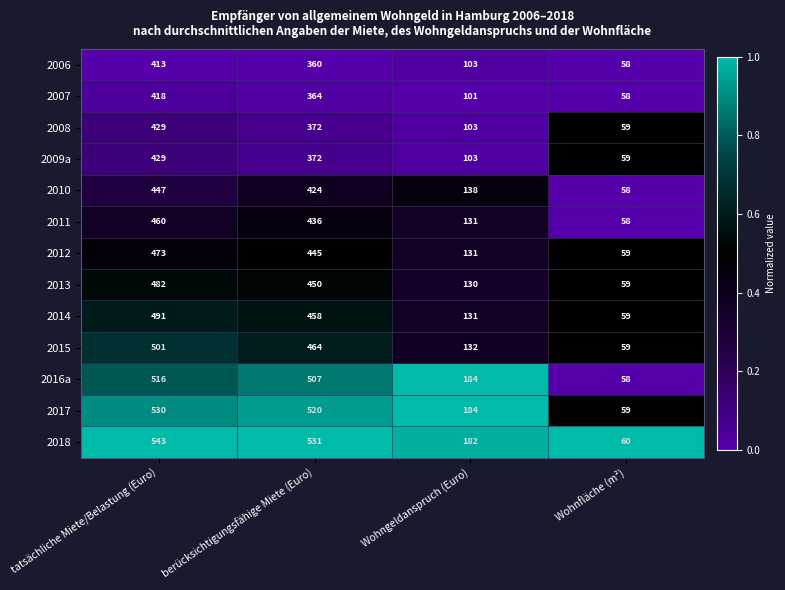

Count the number of categories in the chart.

4